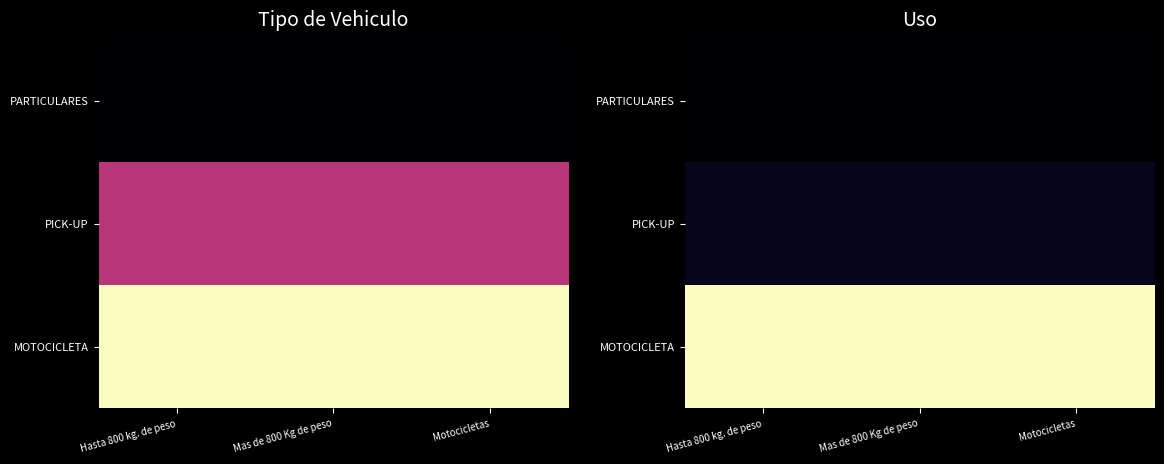

What is the lowest value of the PICK-UP series?

2